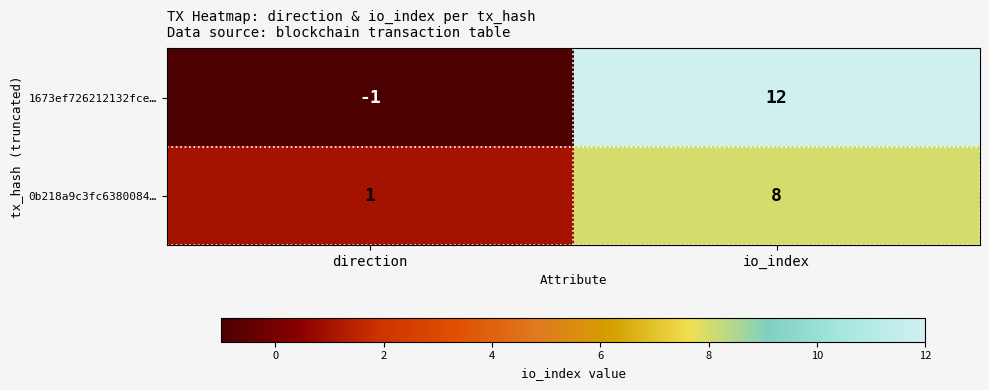

Reading right to left, list all the values displayed in this chart.

1673ef726212132fce…: io_index=12	direction=-1
0b218a9c3fc6380084…: io_index=8	direction=1